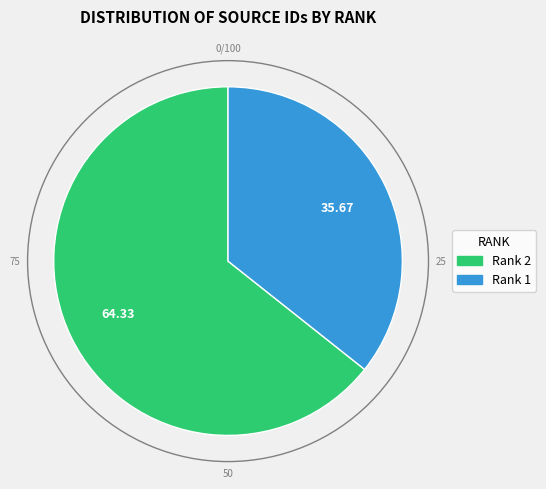

Is there any slice that represents more than half of the pie?

Yes